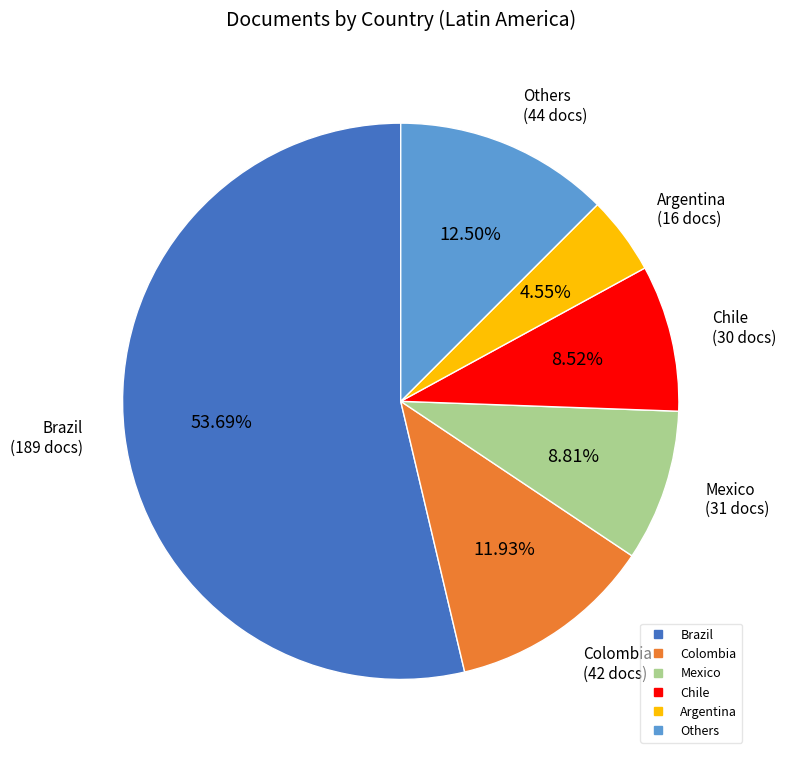

Does any single category account for the majority?

Yes